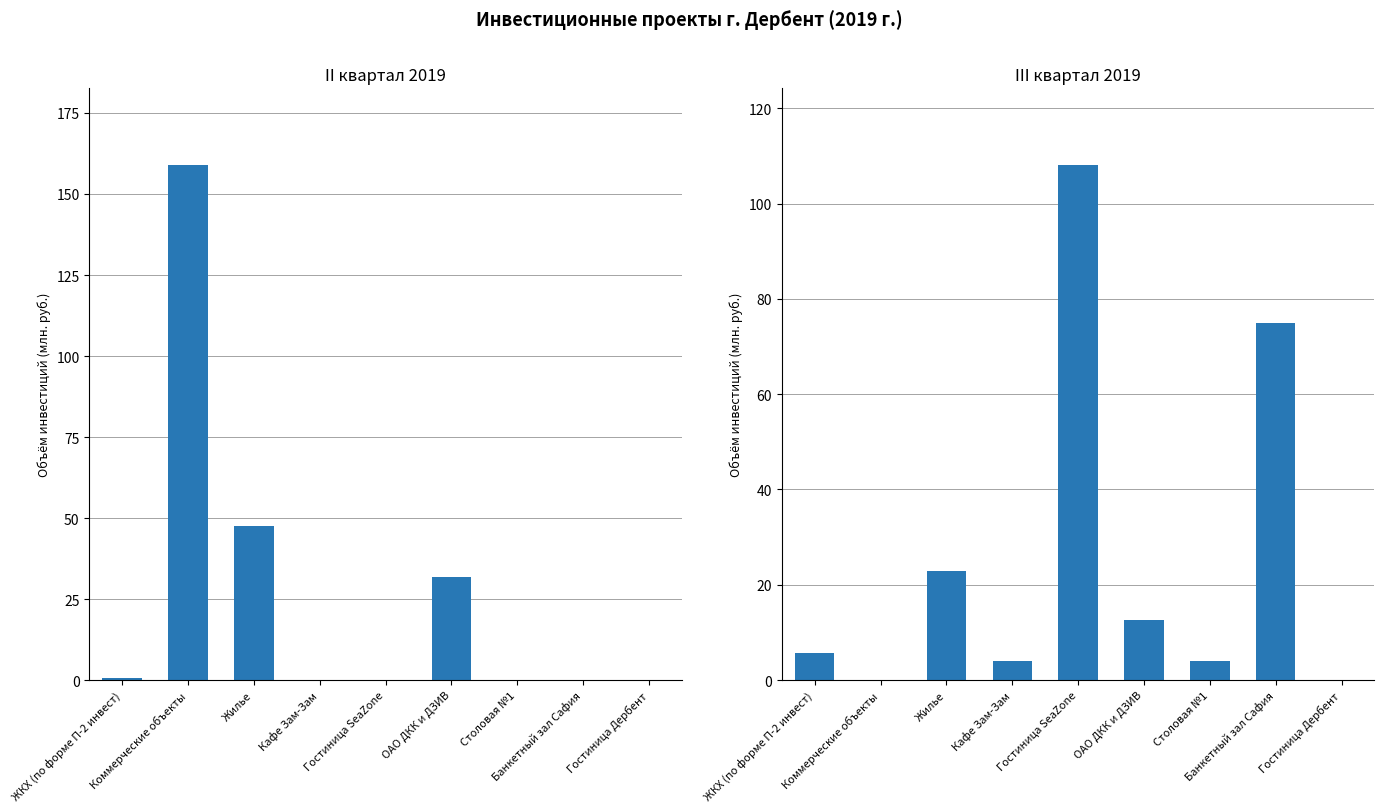

What is the label of the 5th bar from the left?

Гостиница SeaZone